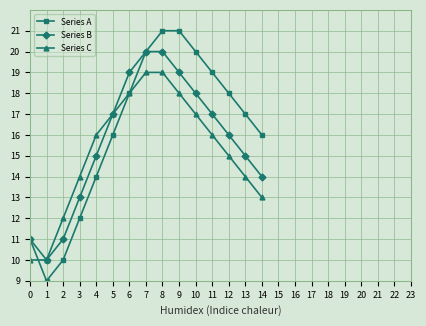

What is the minimum value shown in the chart?

9